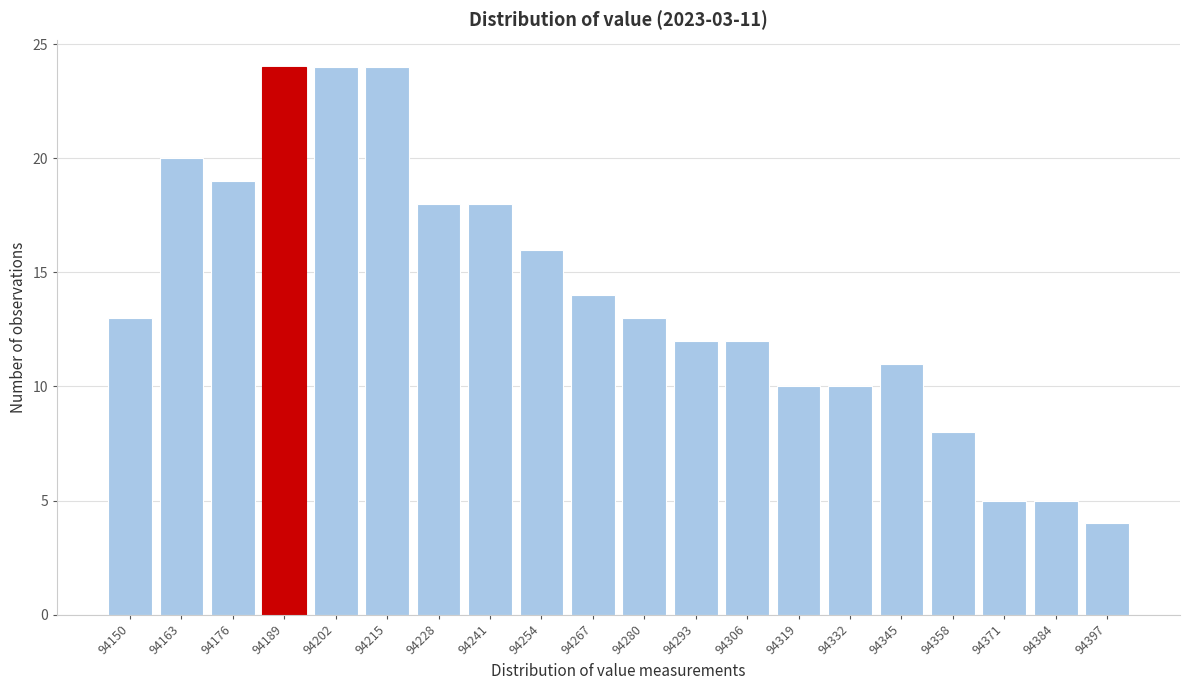

Reading left to right, extract all data points from this chart.

13	20	19	24	24	24	18	18	16	14	13	12	12	10	10	11	8	5	5	4